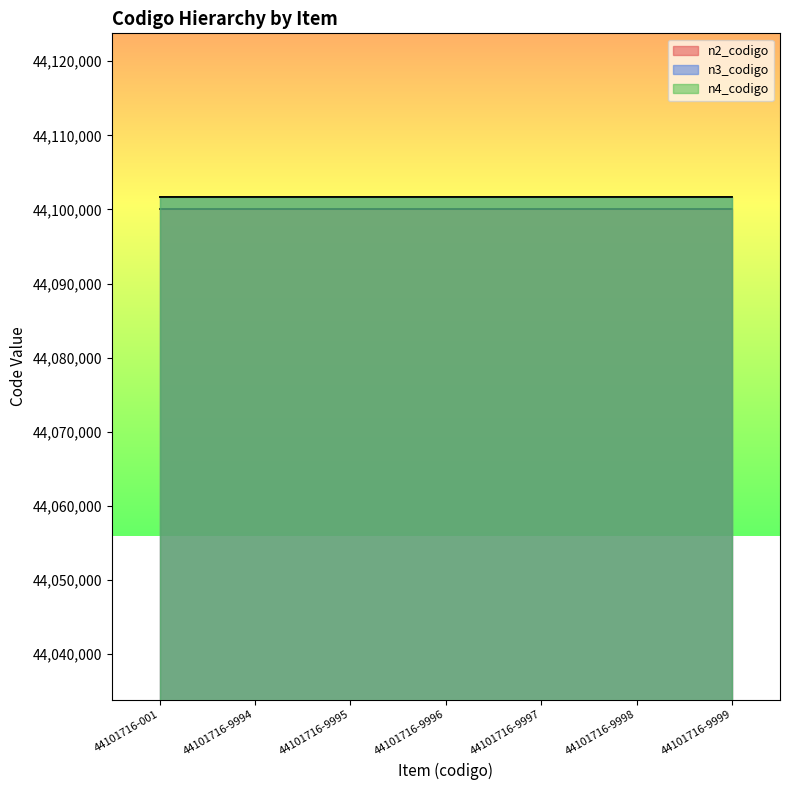

At how many categories does at least one series exceed 44100175?

7